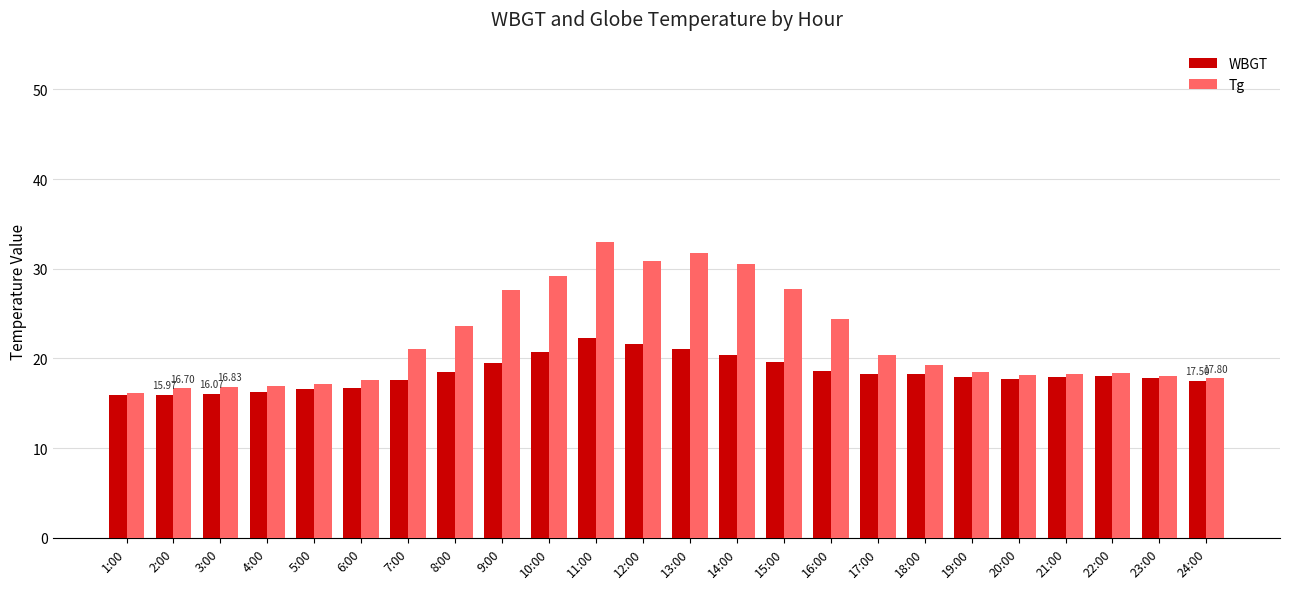

Rank the series at 7:00 from highest to lowest value.

Tg, WBGT